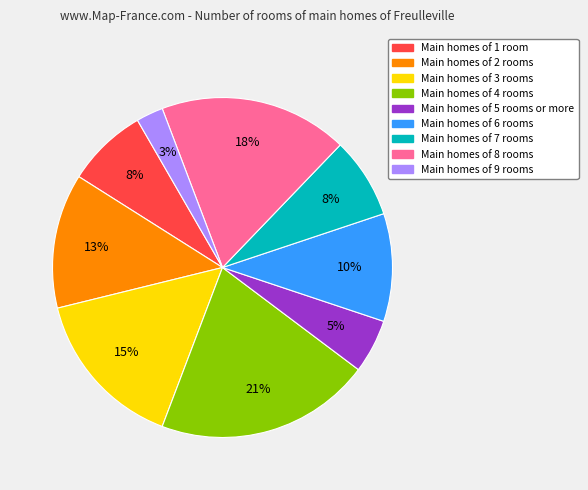

Does any single category account for the majority?

No